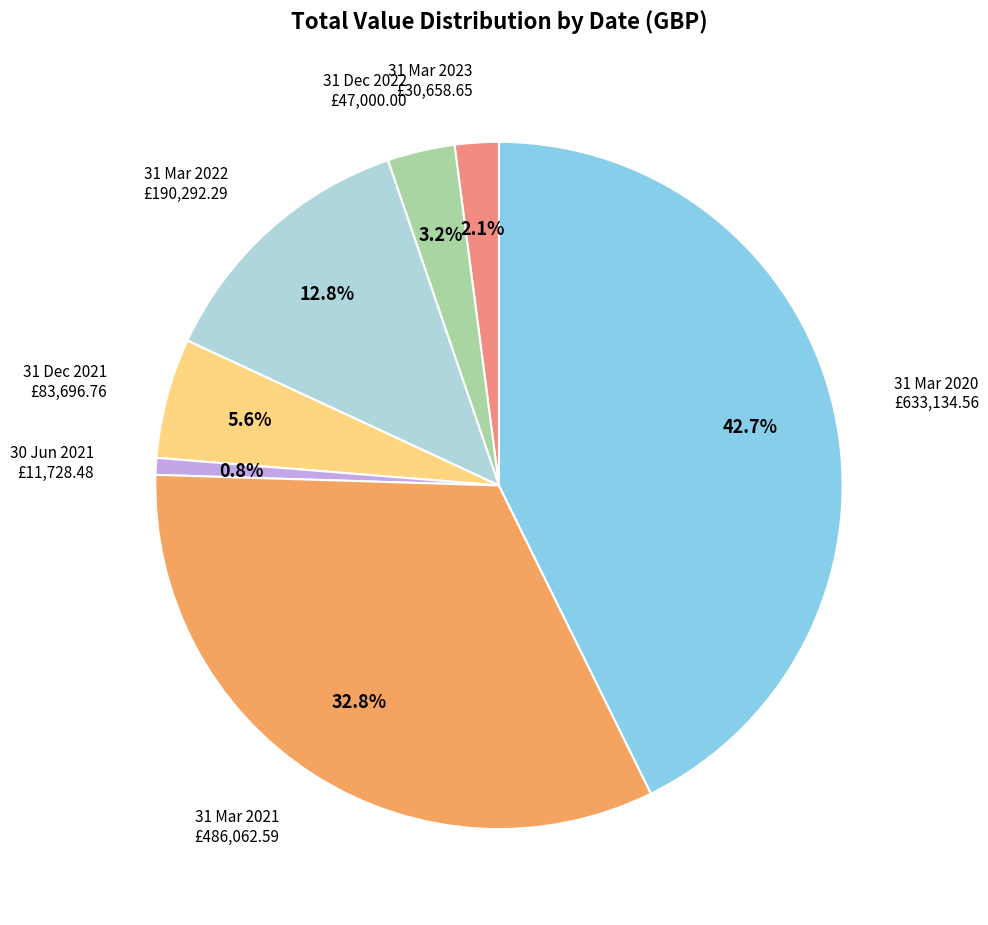

Is there a majority slice in this chart?

No